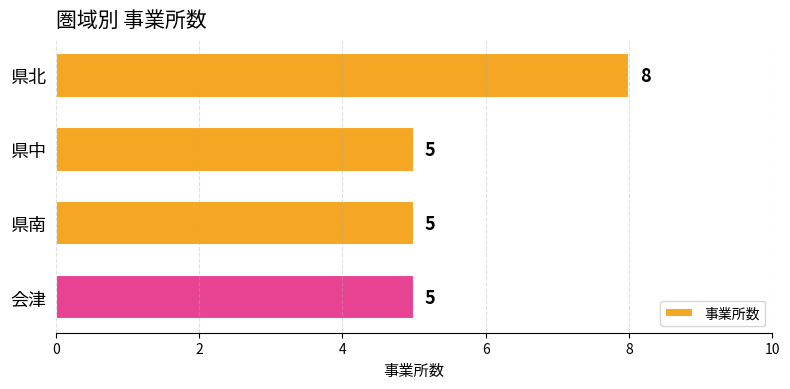

Reading bottom to top, transcribe all the data shown in this chart.

5	5	5	8